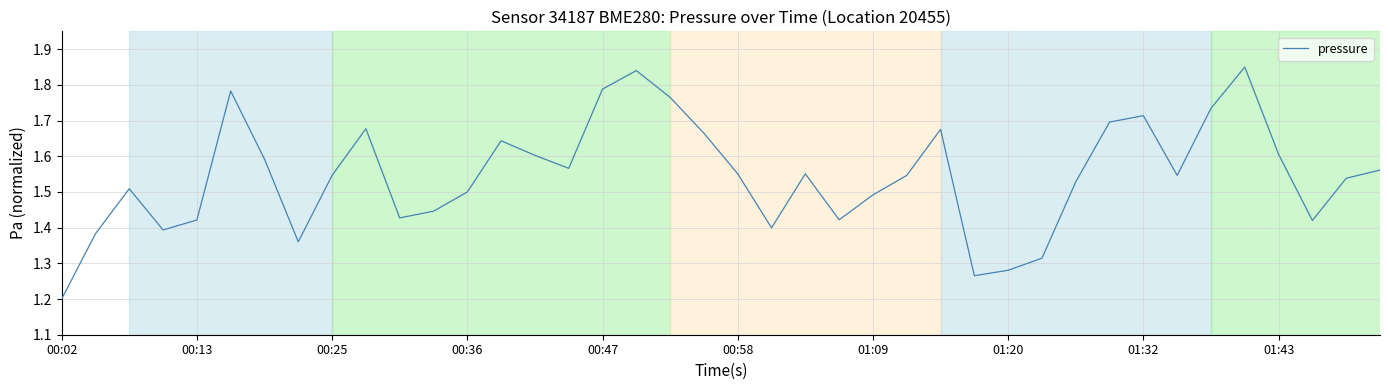

What is the difference between the maximum and second lowest values?

0.6